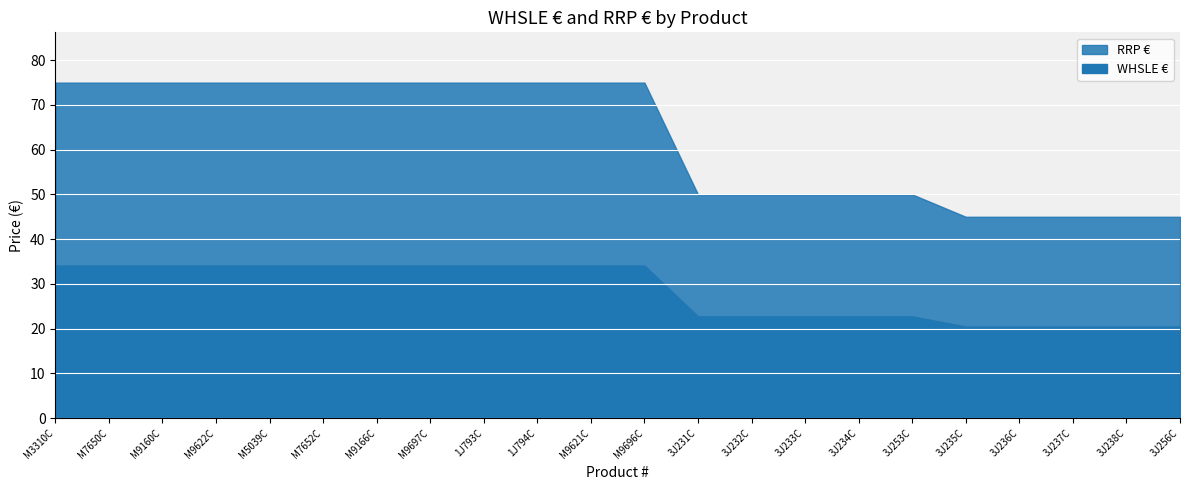

What is the difference between the second highest and second lowest values in the RRP € series?

30.0